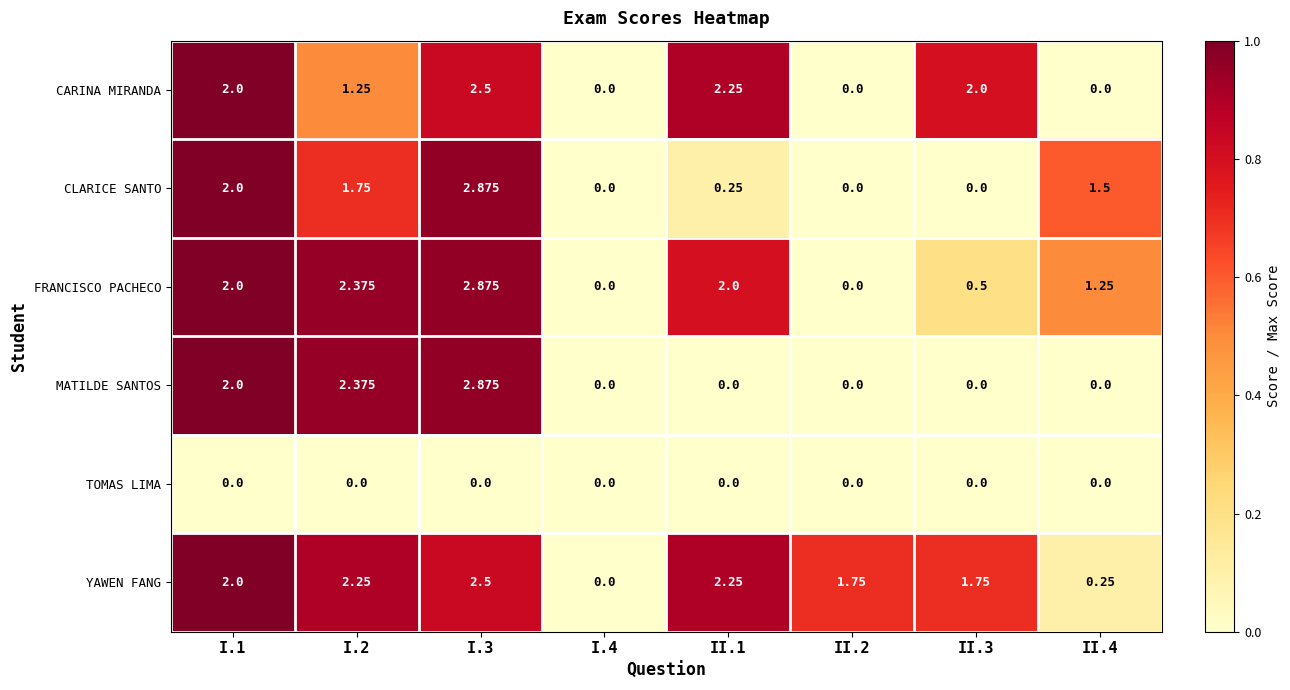

Which series has the largest total across all categories?

YAWEN FANG